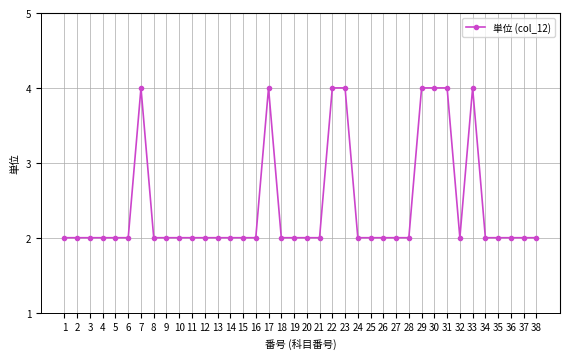

True or false: the data shows 2 at 10.

True